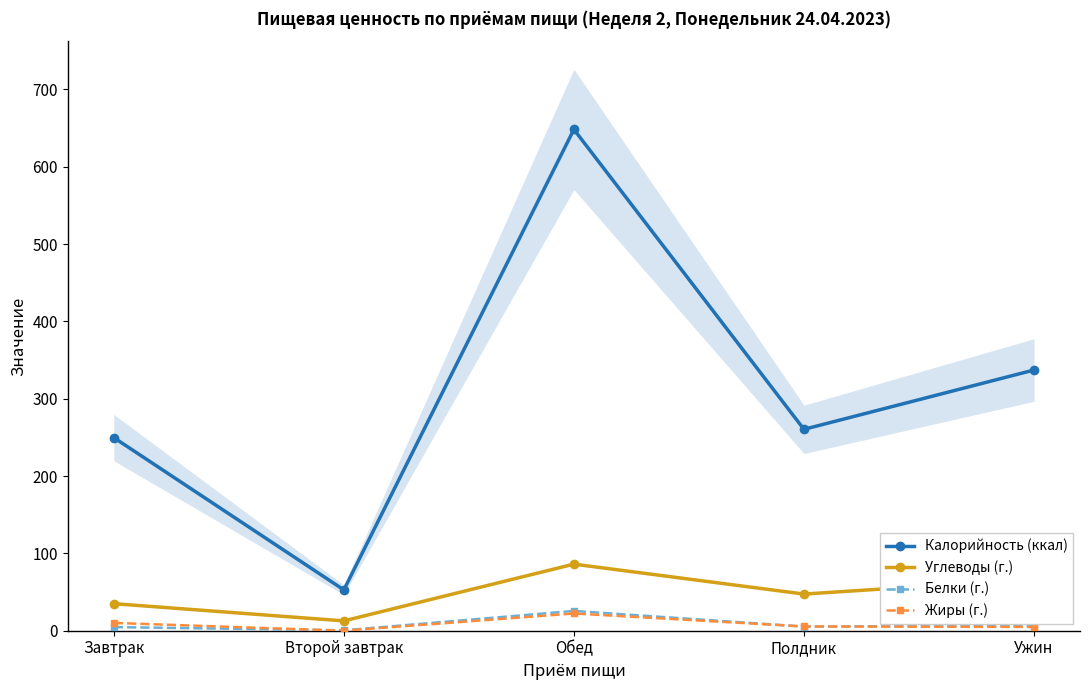

Is it true that Углеводы (г.) equals 86.1 at Обед?

True